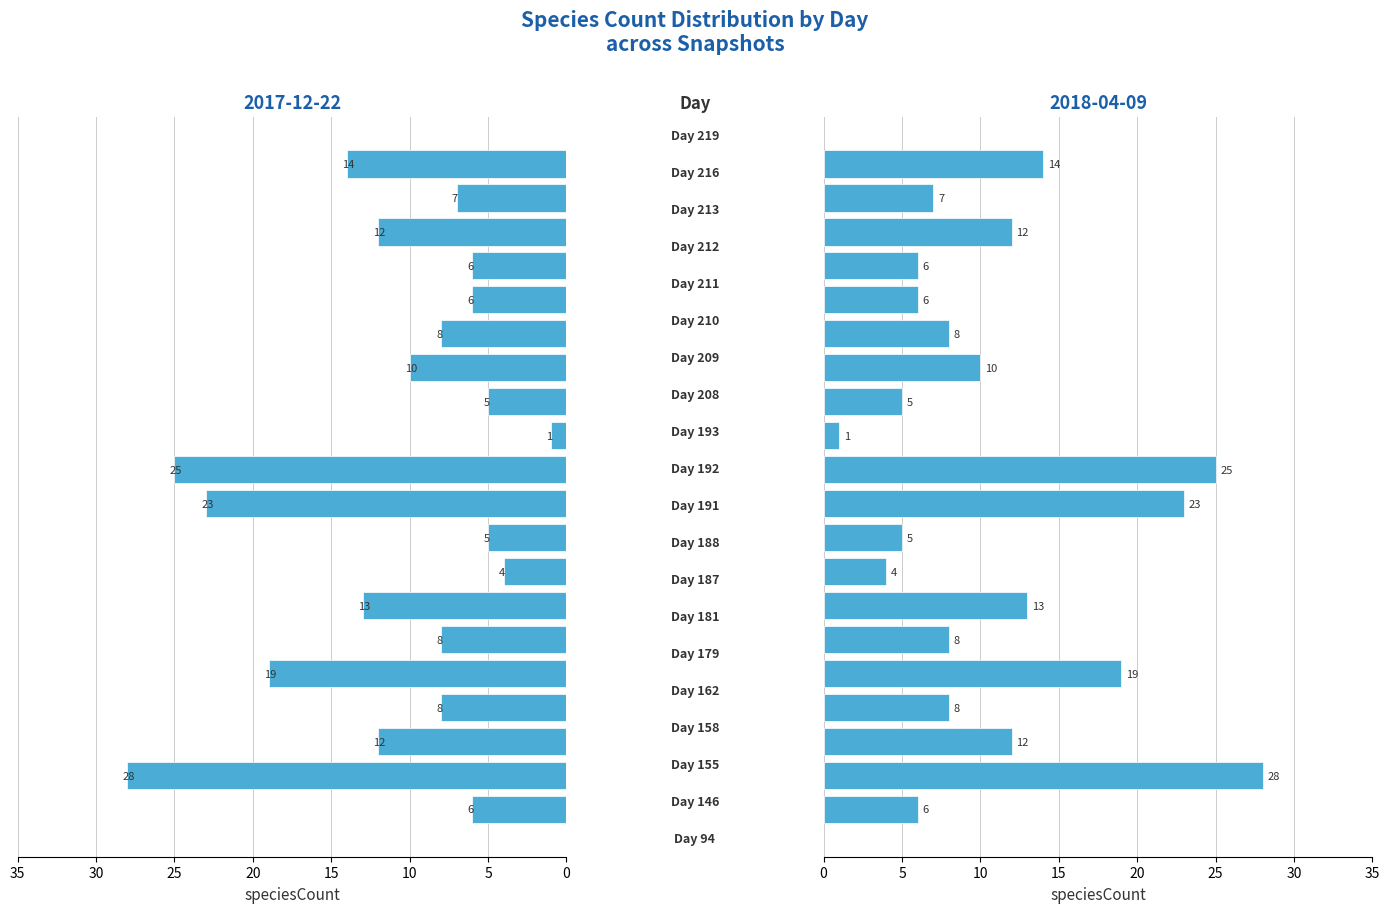

Rank the series by their maximum value, from lowest to highest.

2017-12-22, 2018-04-09